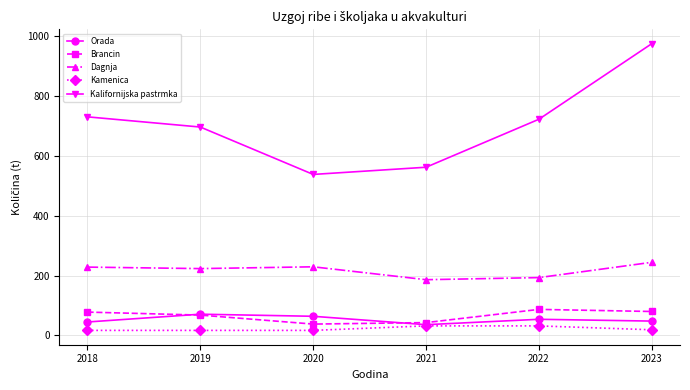

What is the total value across all series at 2021?

858